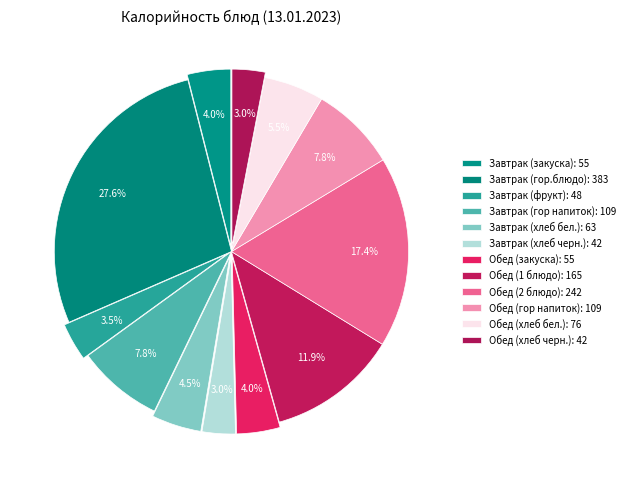

Which category has the biggest portion of the pie?

Завтрак (гор.блюдо)